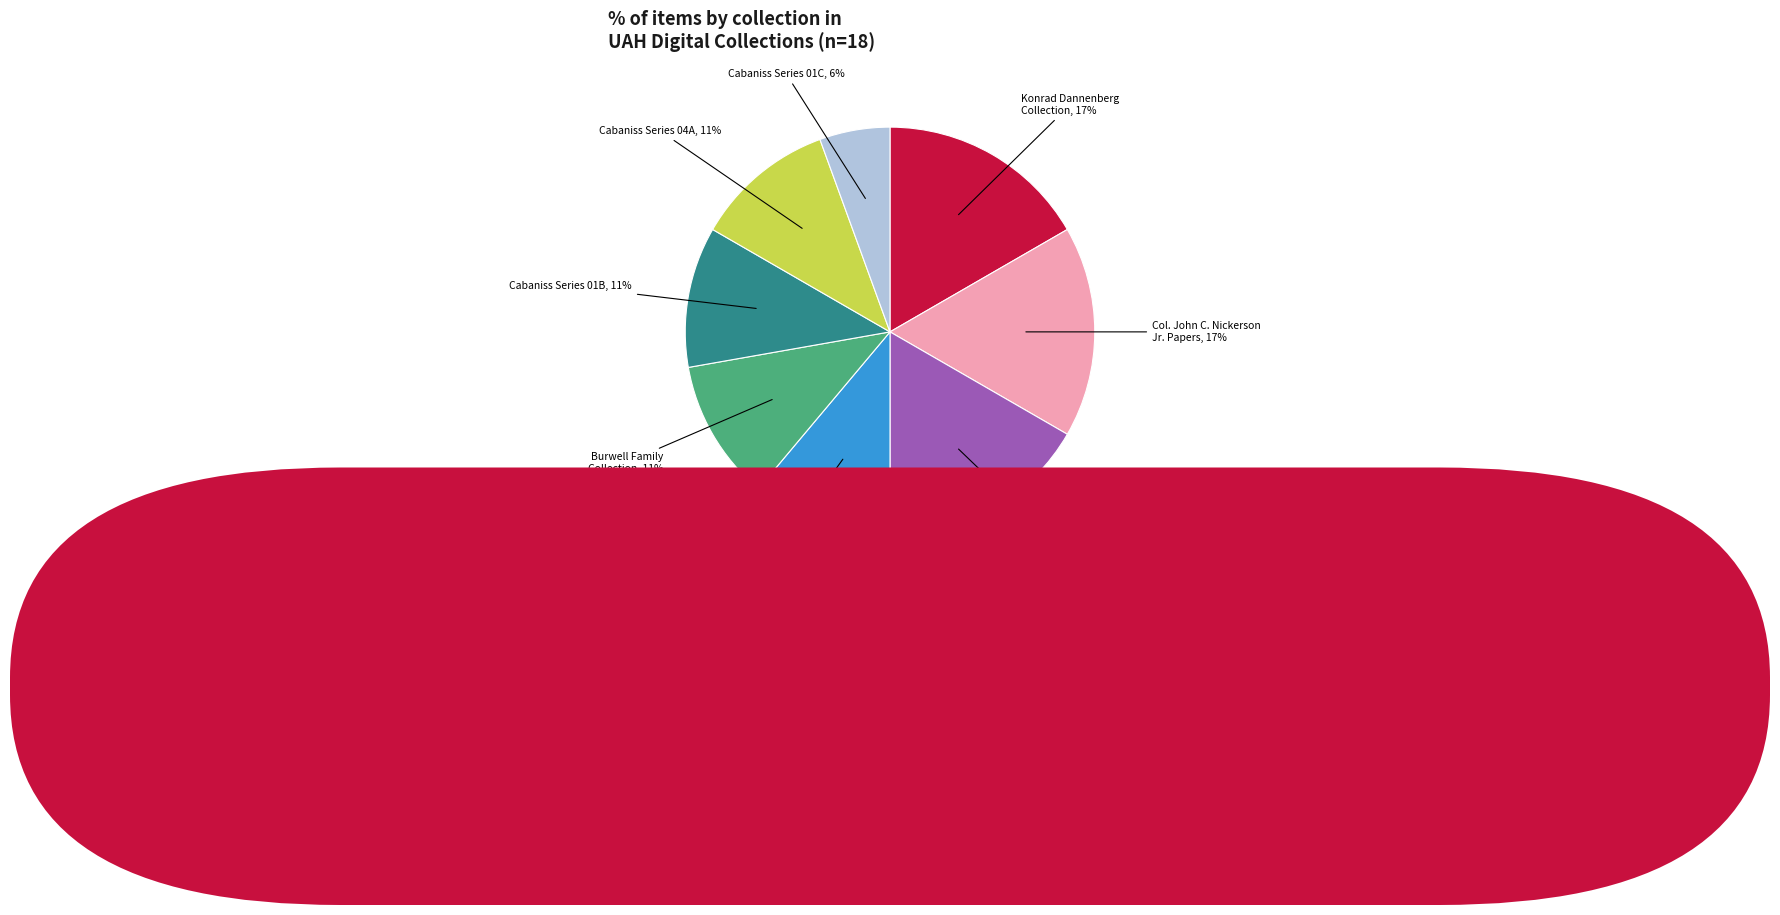

Which slice is the smallest?

Cabaniss Series 01C